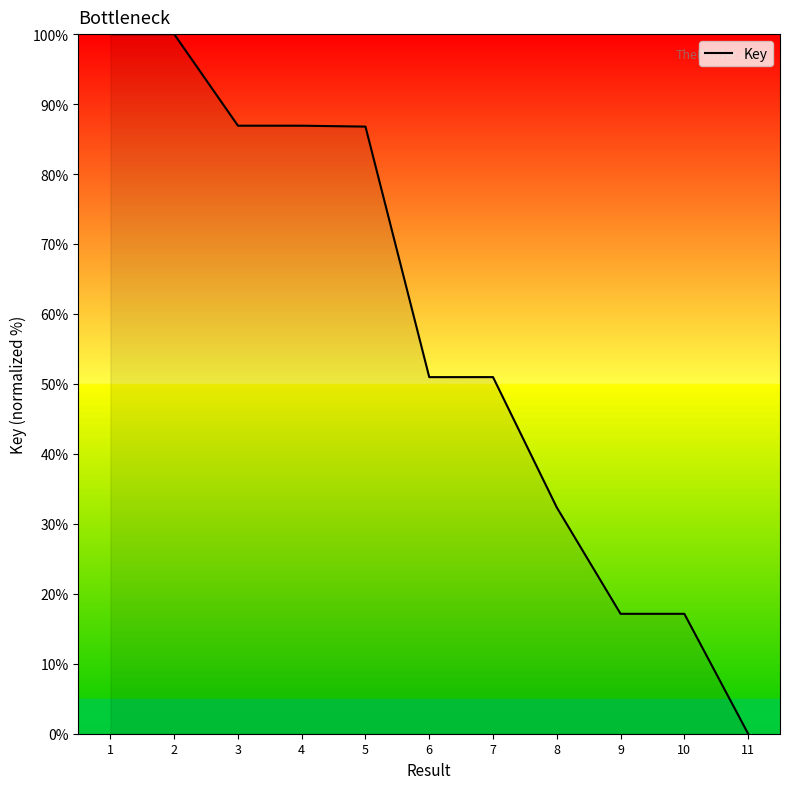

What is the average value?

57.2